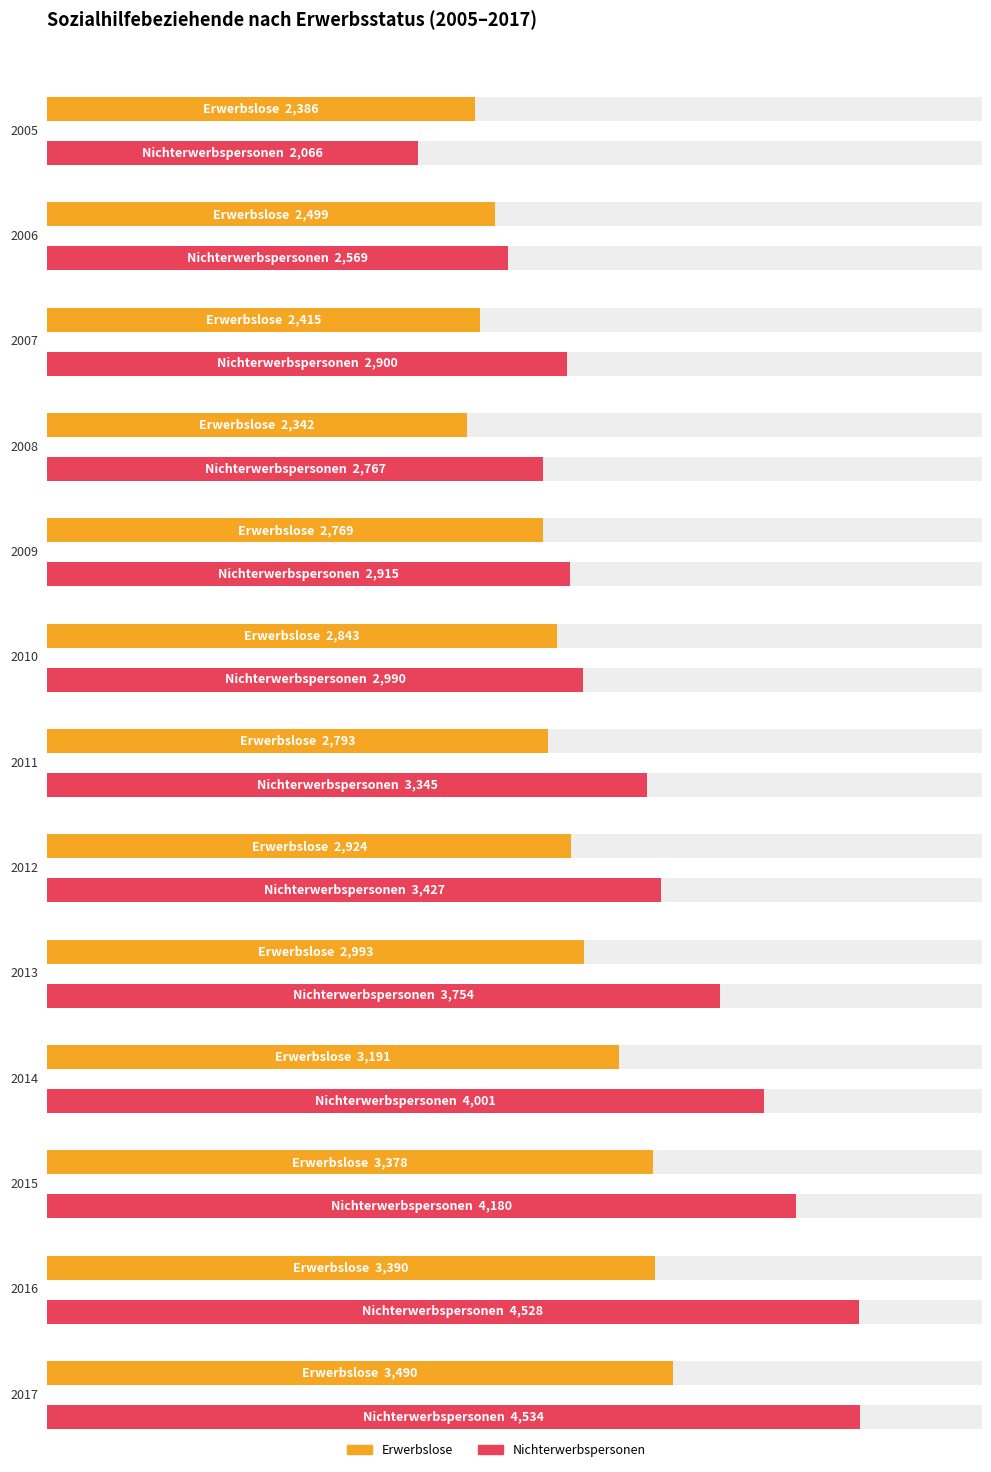

At how many categories does at least one series exceed 1006?

13